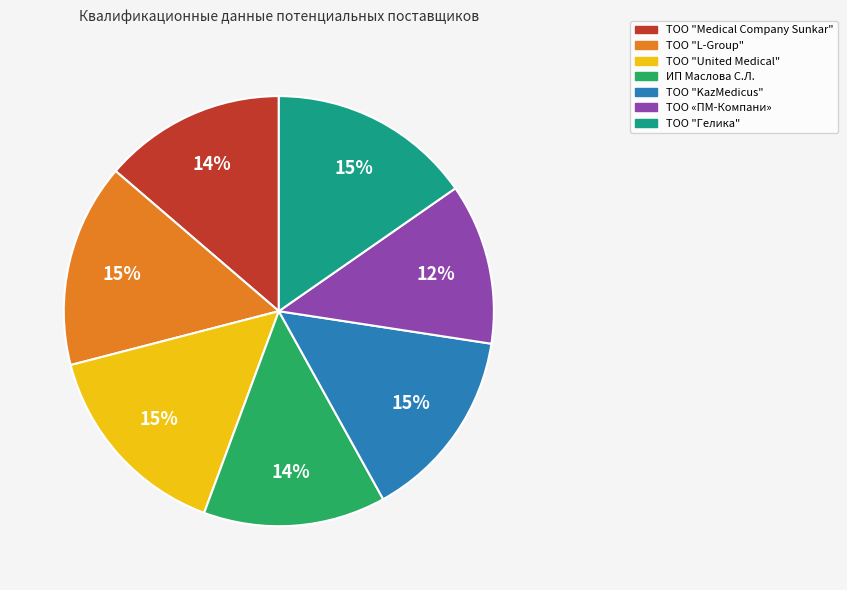

Combined, do ИП Маслова С.Л. and ТОО "Medical Company Sunkar" account for over 50%?

No